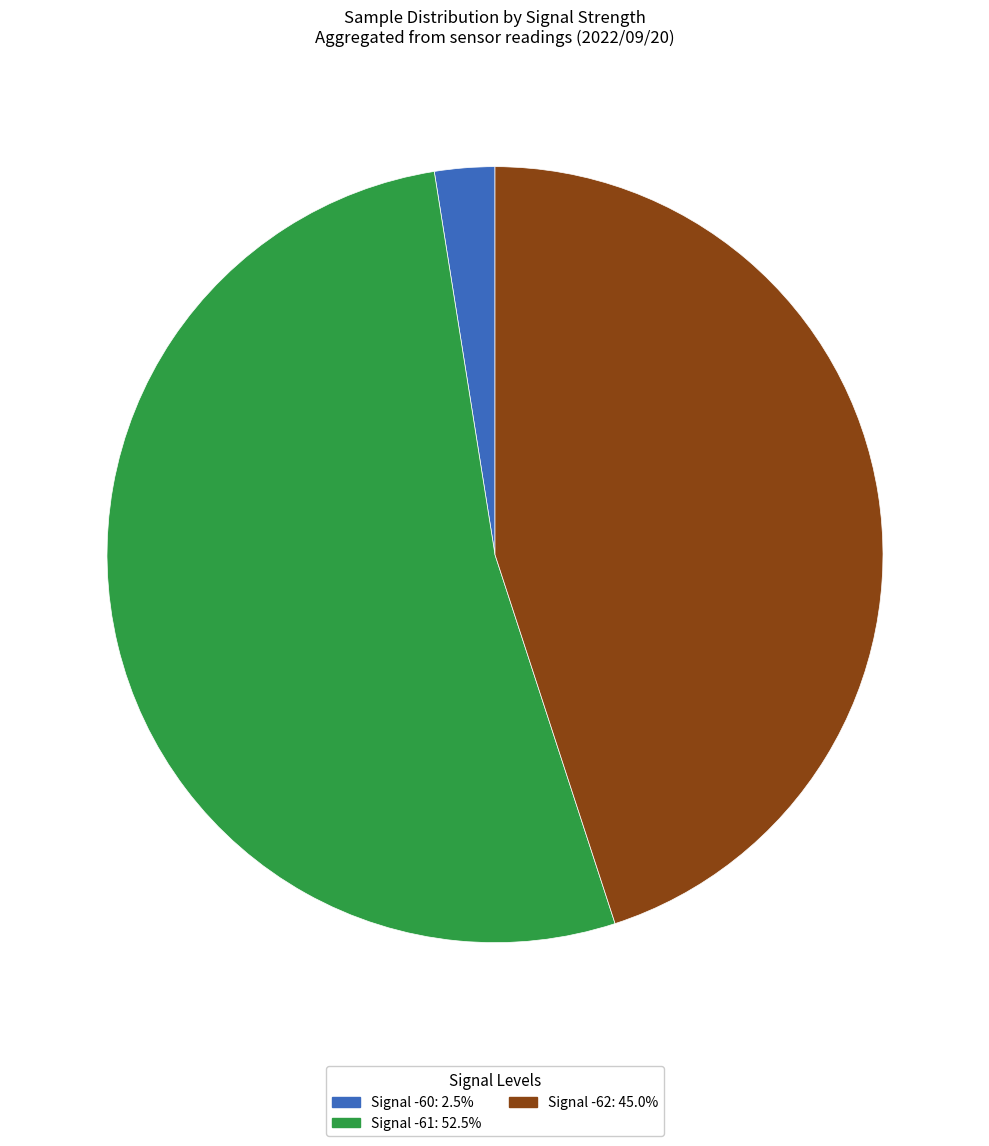

How many slices are in this pie chart?

3